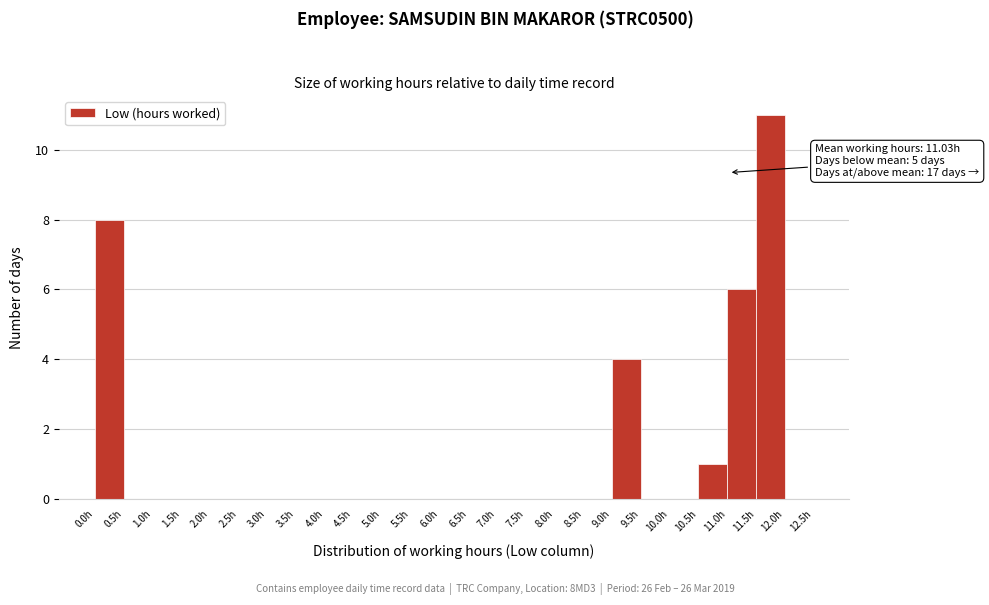

Over which range of the x-axis is the bar tallest?

11.5 to 12.0